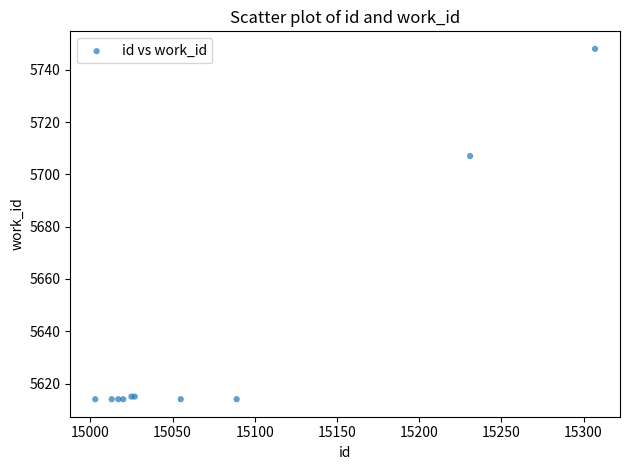

What Y value in the scatter plot is closest to 5681?

5707